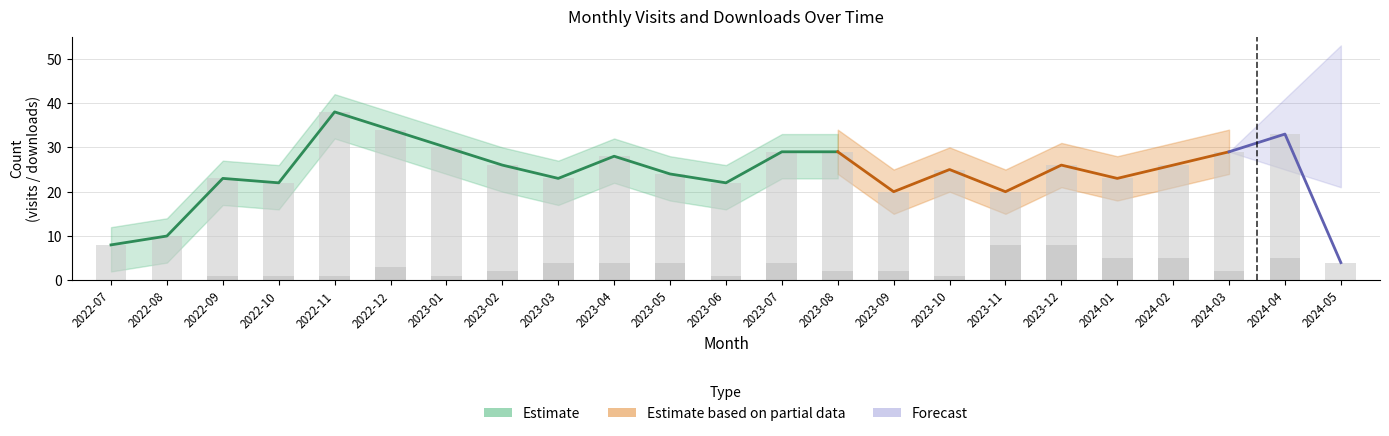

Which label corresponds to the smallest value in the chart?

2022-07